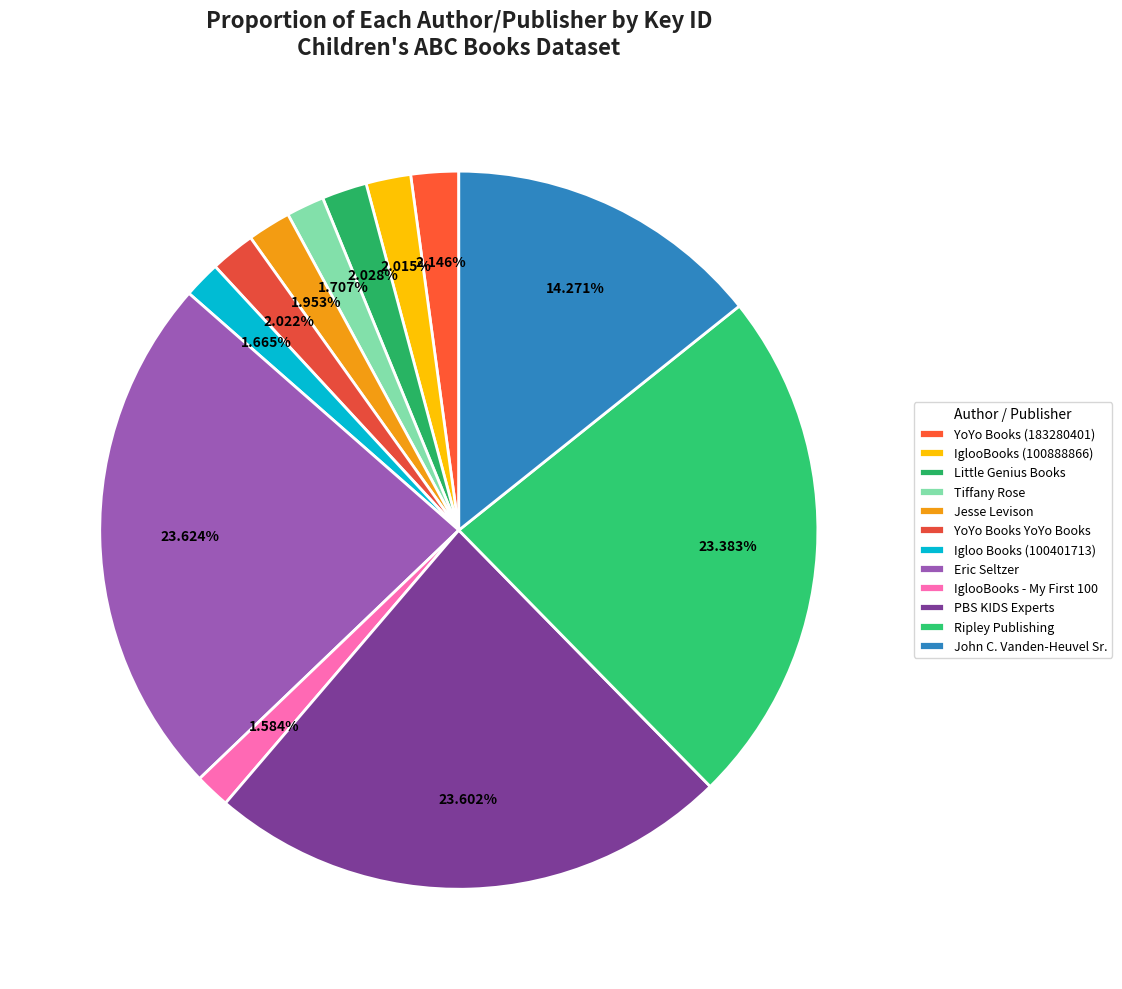

To the nearest percent, what is the average slice percentage?

8%